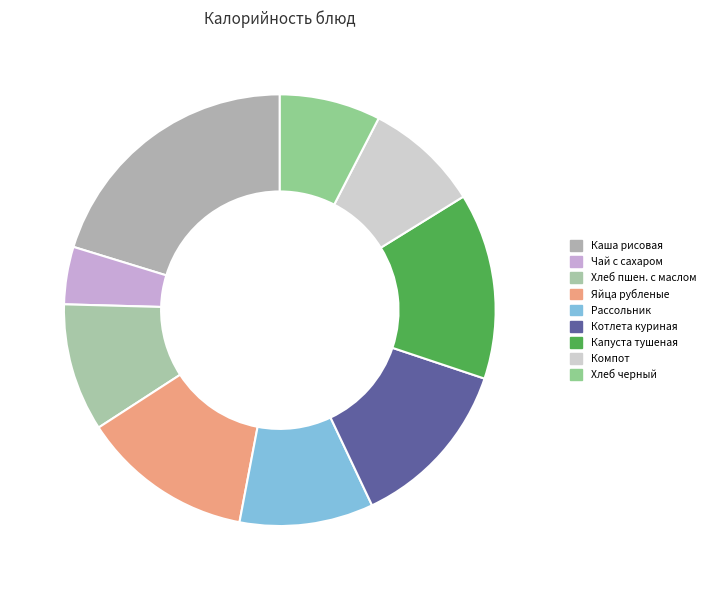

Which category has the smallest portion of the pie?

Чай с сахаром